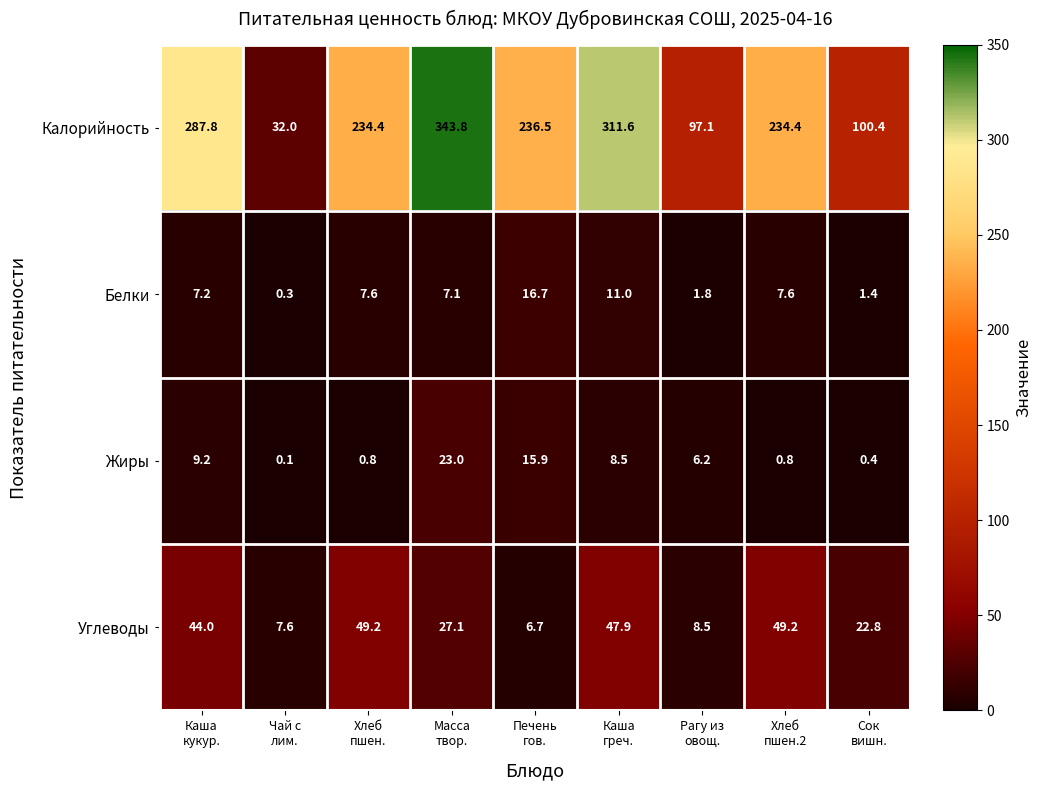

What is the average value of the Белки series?

6.7